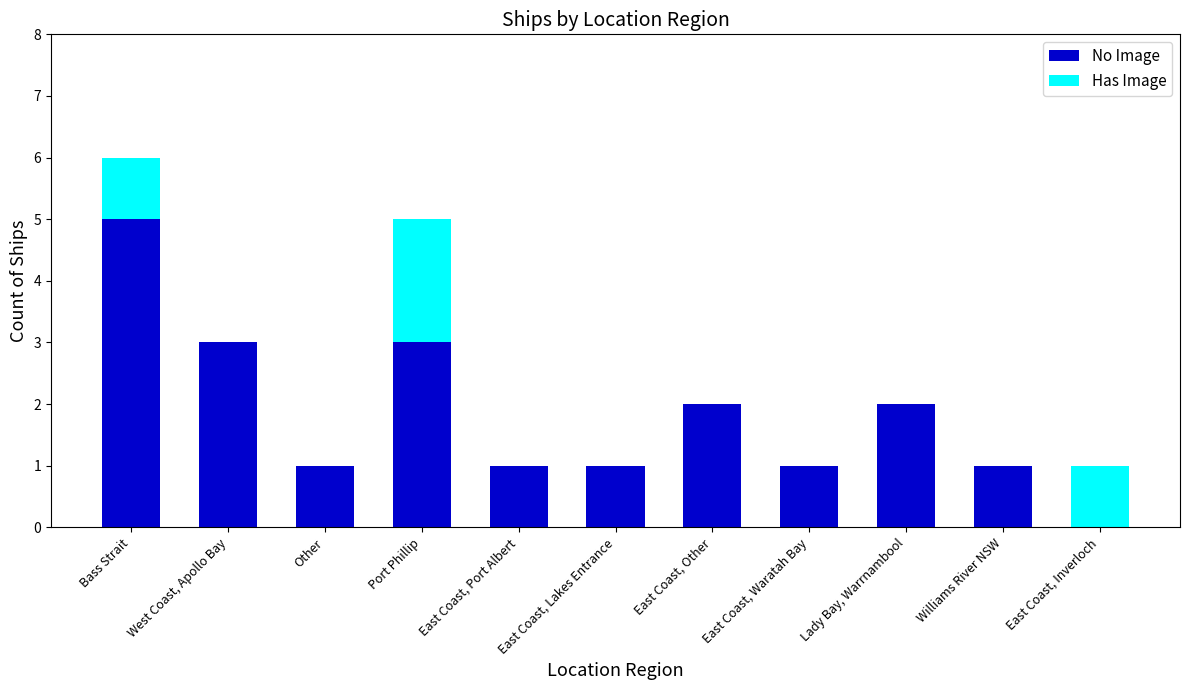

At which category is the sum across all series the highest?

Bass Strait